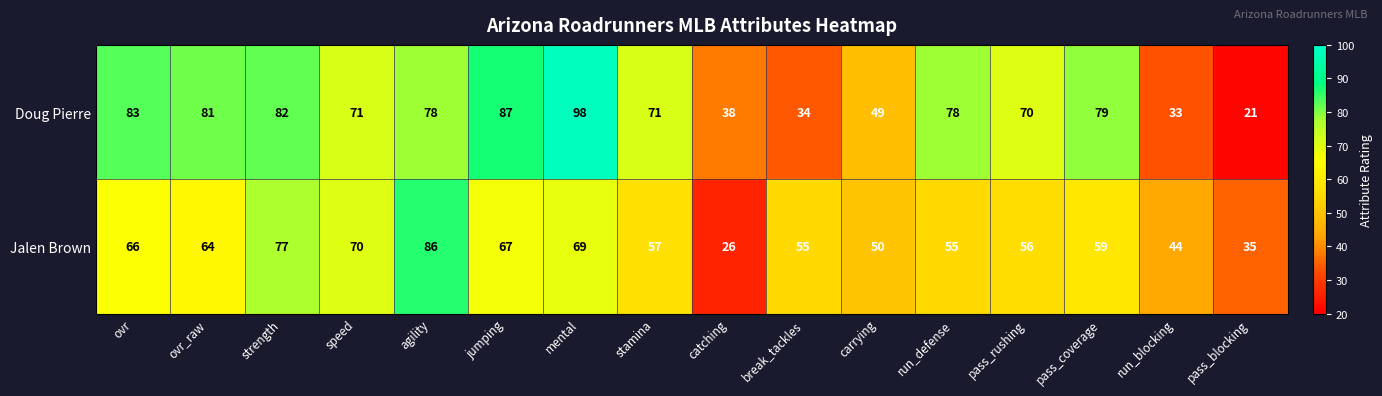

List the series in order of their peak value, lowest first.

Jalen Brown, Doug Pierre